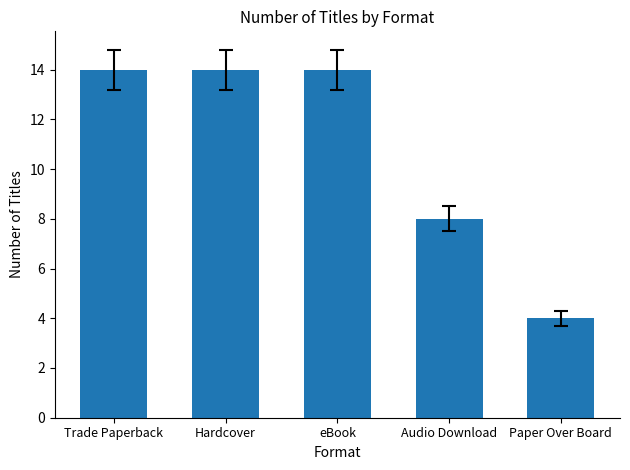

Reading left to right, transcribe all the data shown in this chart.

14	14	14	8	4